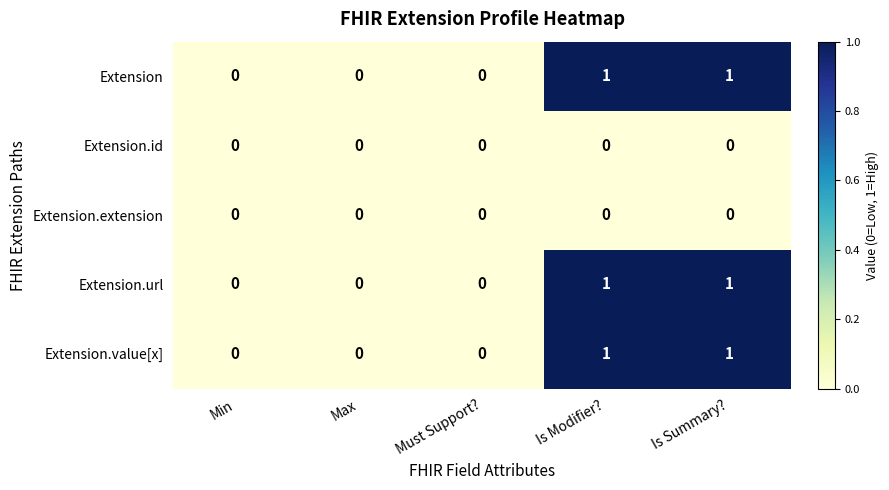

True or false: Extension.extension has a value of 0 at Is Modifier?.

True